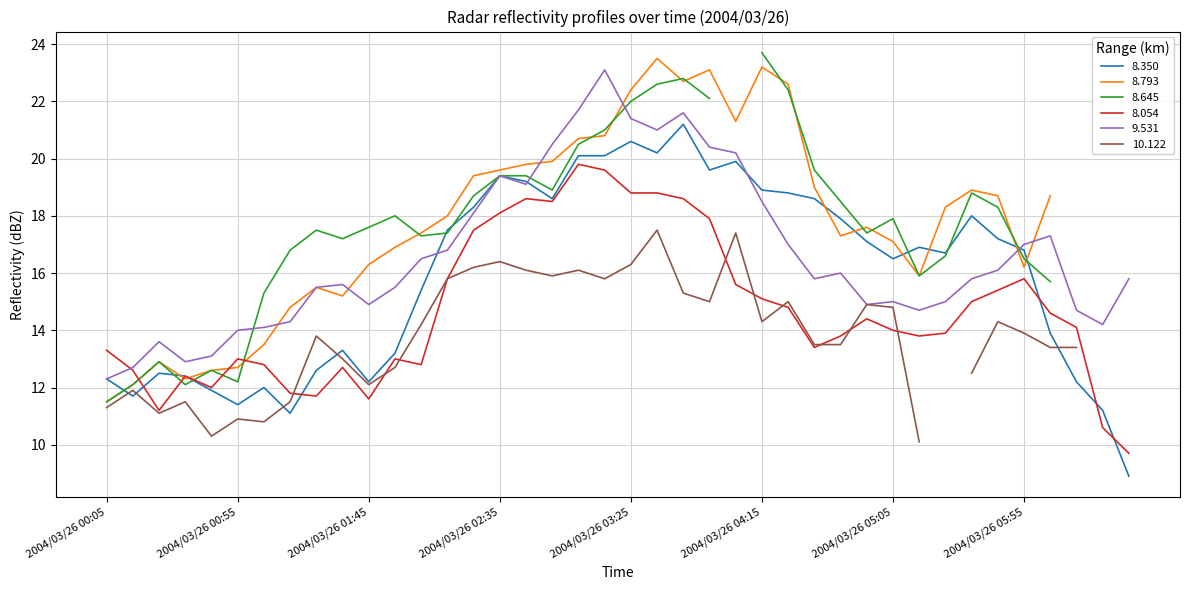

Which has a higher value, 2004/03/26 06:05 or 2004/03/26 02:25?

2004/03/26 02:25